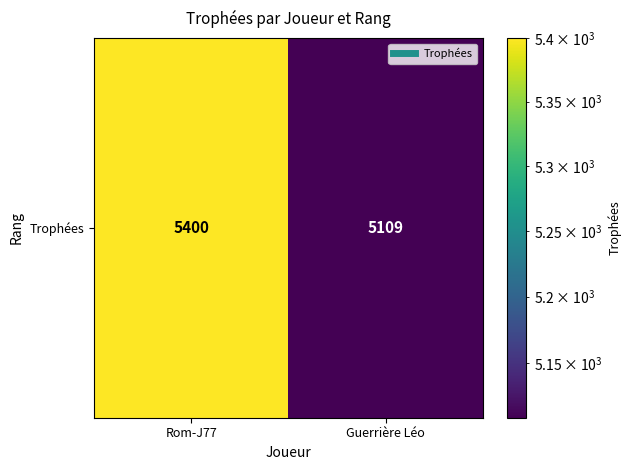

Is it true that the value at Rom-J77 is 8074?

False